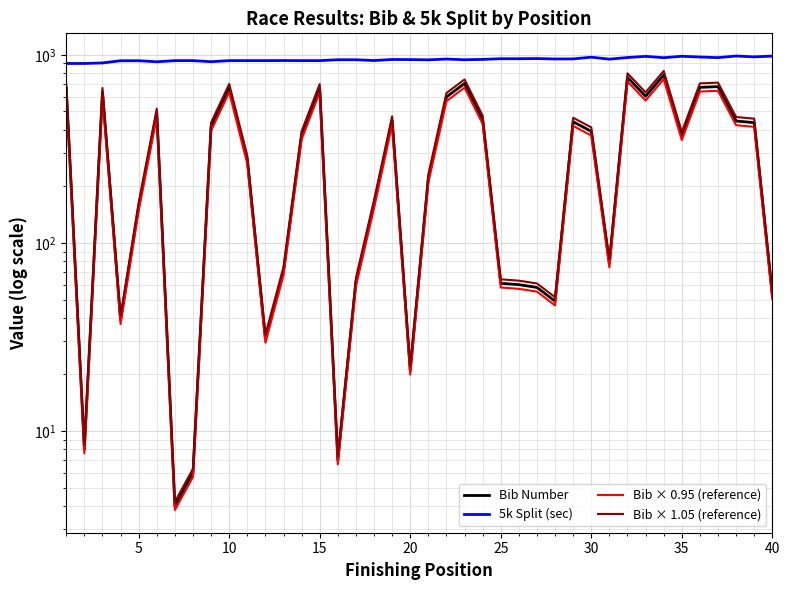

True or false: Bib Number and 5k Split (sec) cross at least once.

False